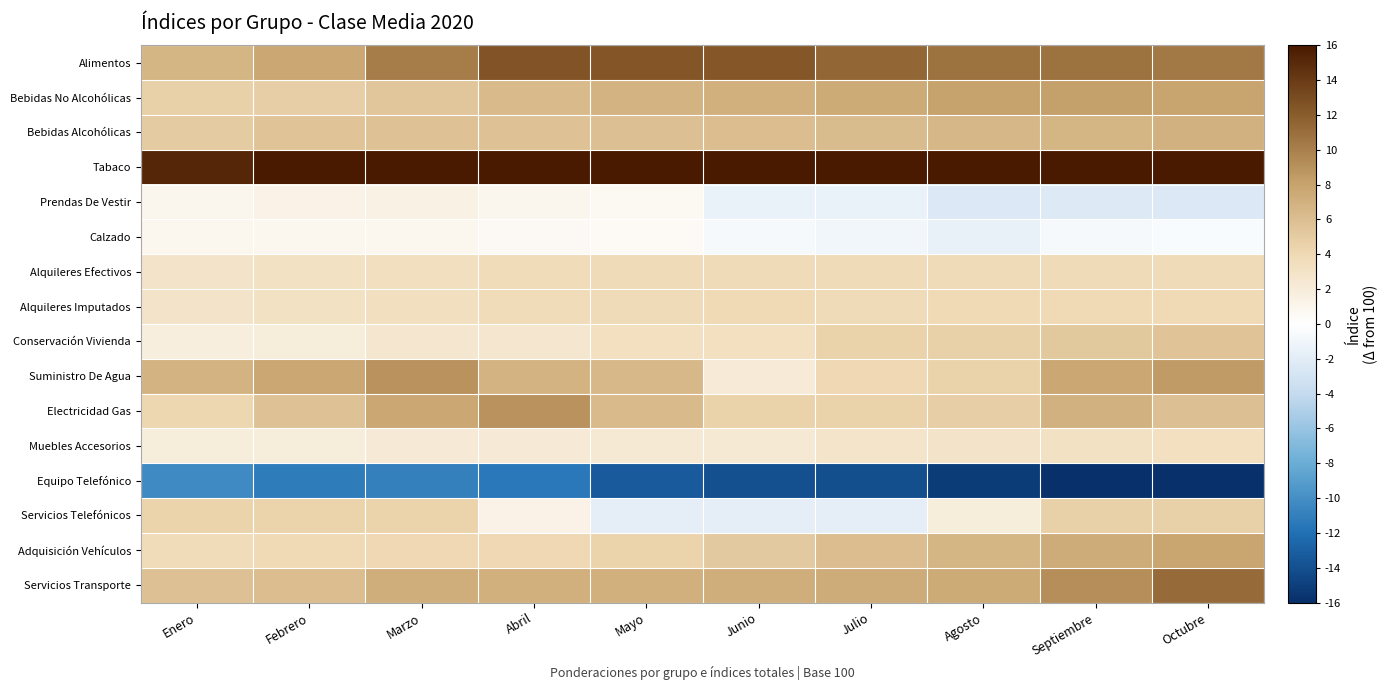

Rank the series by their maximum value, from lowest to highest.

Equipo Telefónico, Calzado, Prendas De Vestir, Muebles Accesorios, Alquileres Efectivos, Alquileres Imputados, Servicios Telefónicos, Conservación Vivienda, Bebidas Alcohólicas, Adquisición Vehículos, Bebidas No Alcohólicas, Suministro De Agua, Electricidad Gas, Servicios Transporte, Alimentos, Tabaco